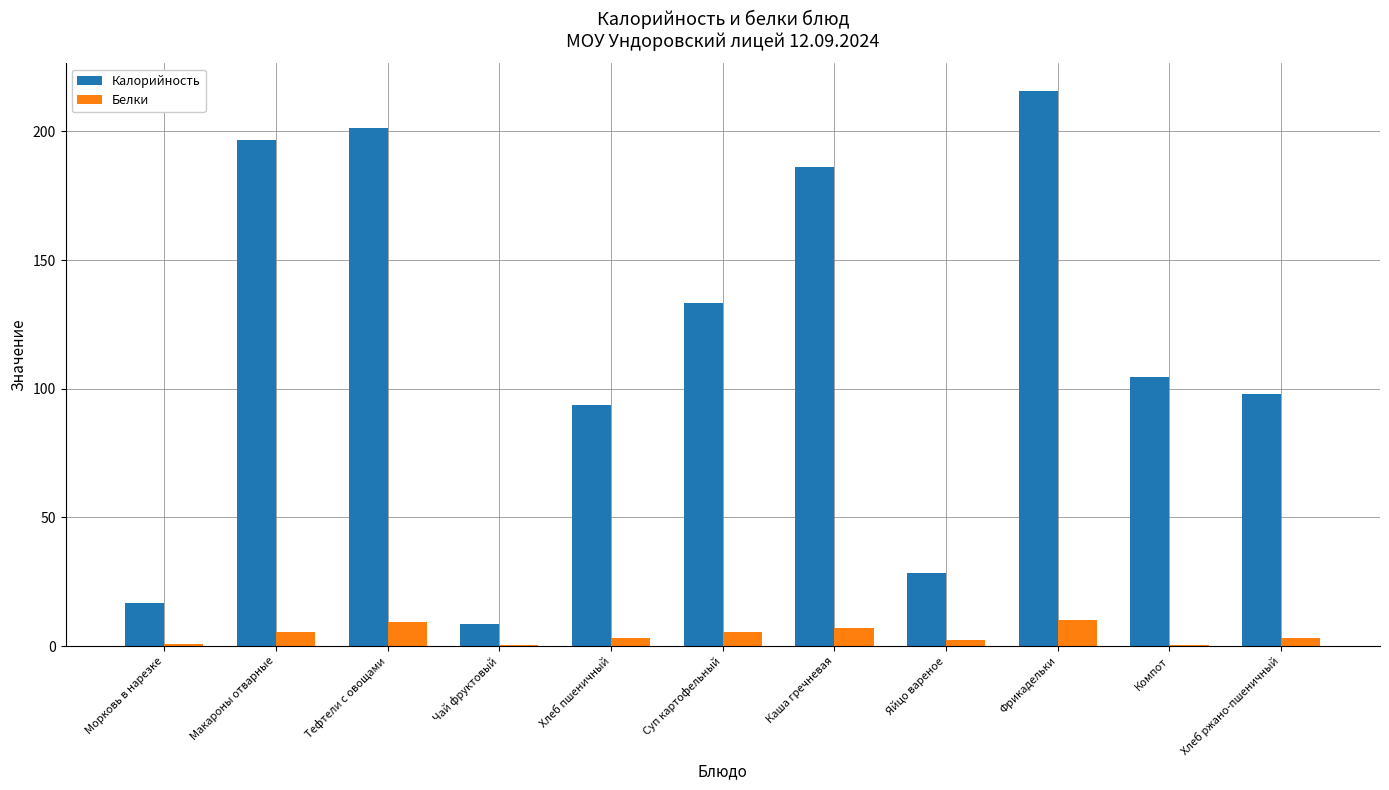

Which series has the largest total across all categories?

Калорийность